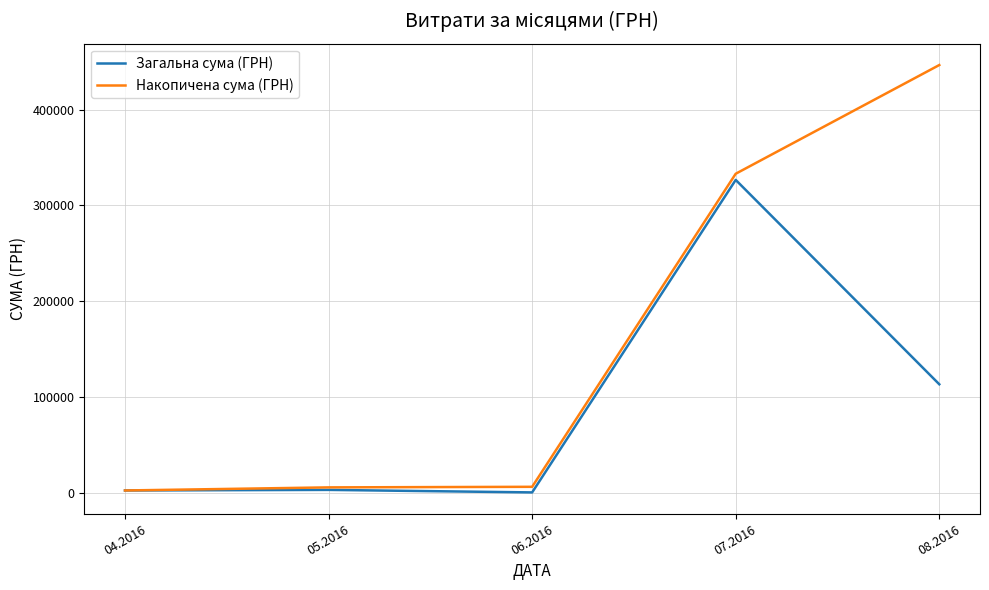

Does the chart display data point markers on the line(s)?

No